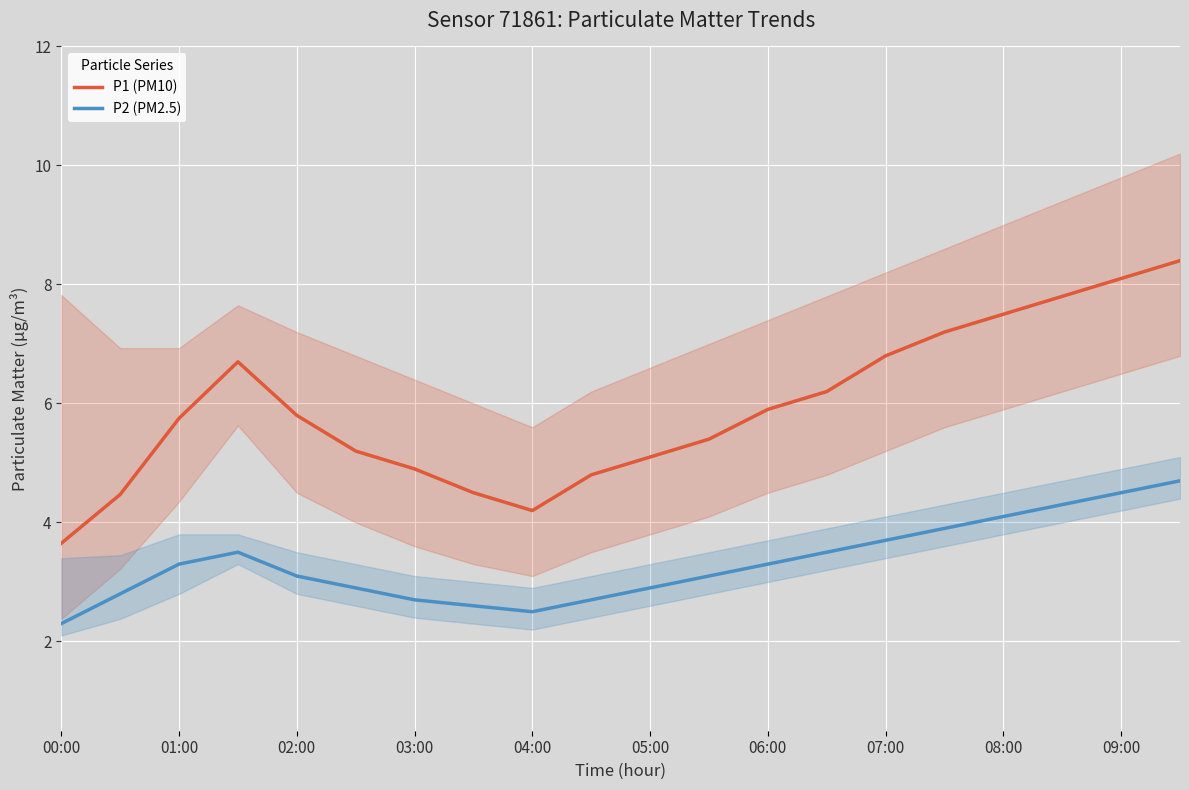

What is the lowest value of the P2 (PM2.5) series?

2.3